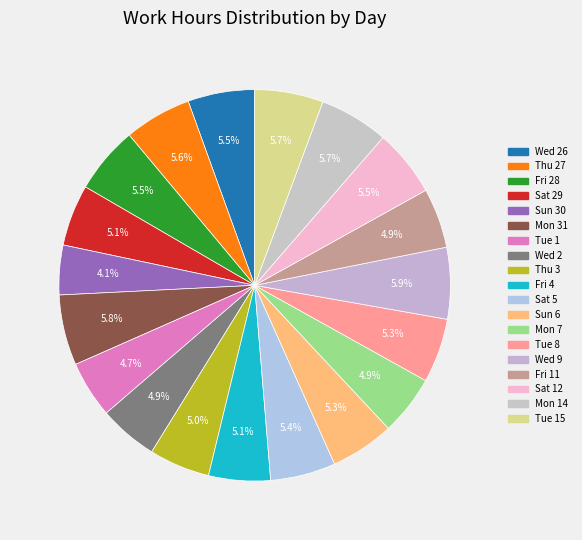

True or false: Fri 11 accounts for 5% of the total.

True